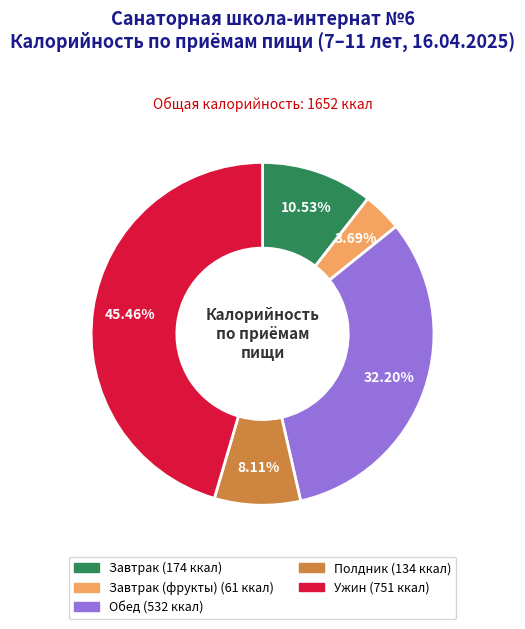

Does any single category account for the majority?

No